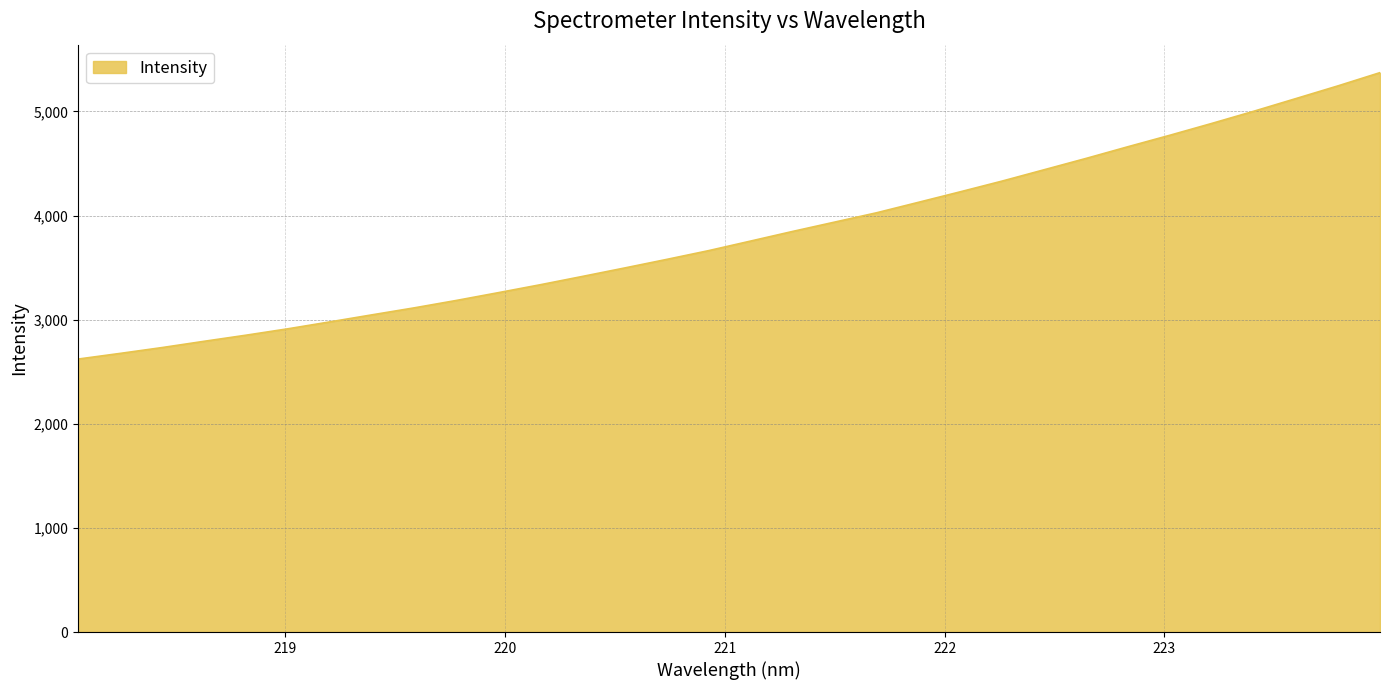

What is the difference between the maximum and minimum values?

2750.8